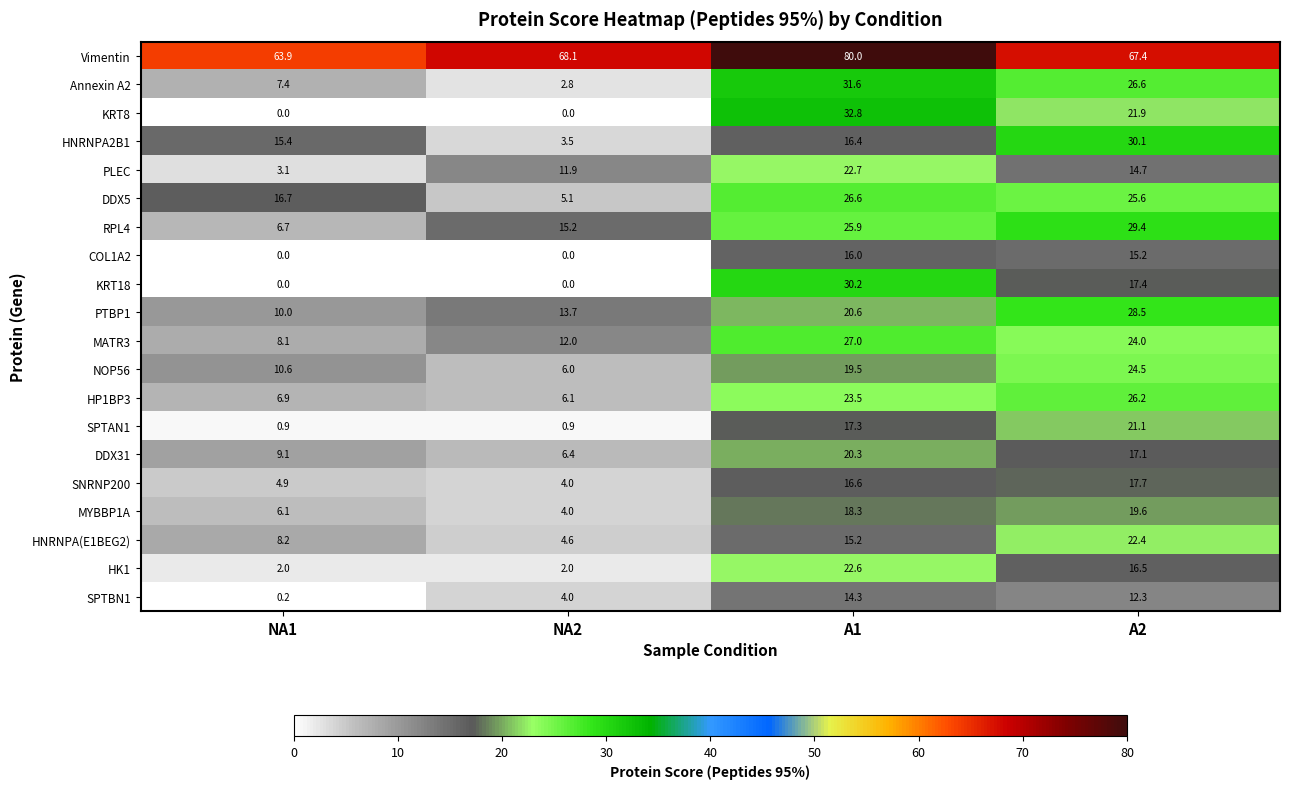

What is the difference between the RPL4 values at NA2 and A2?

14.2